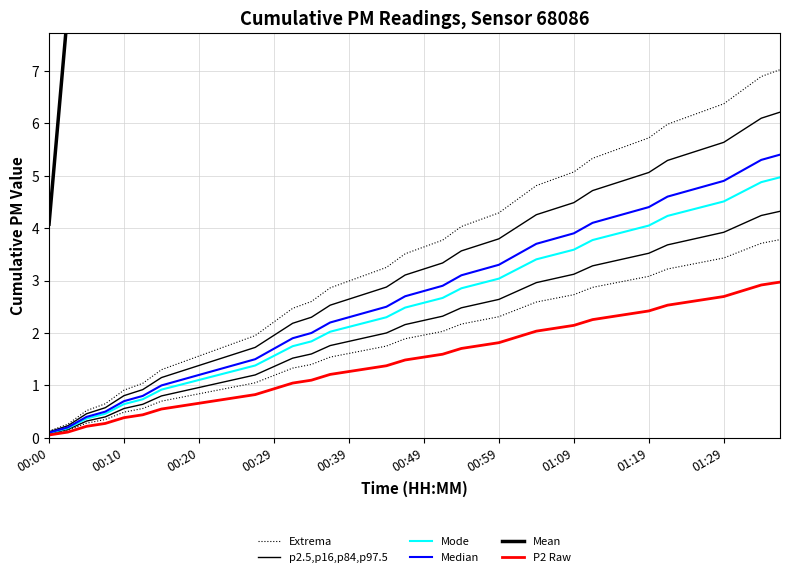

At 00:59, list the series in order from smallest to largest.

P2 Raw, p2.5,p16,p84,p97.5, Mode, Median, Extrema, Mean